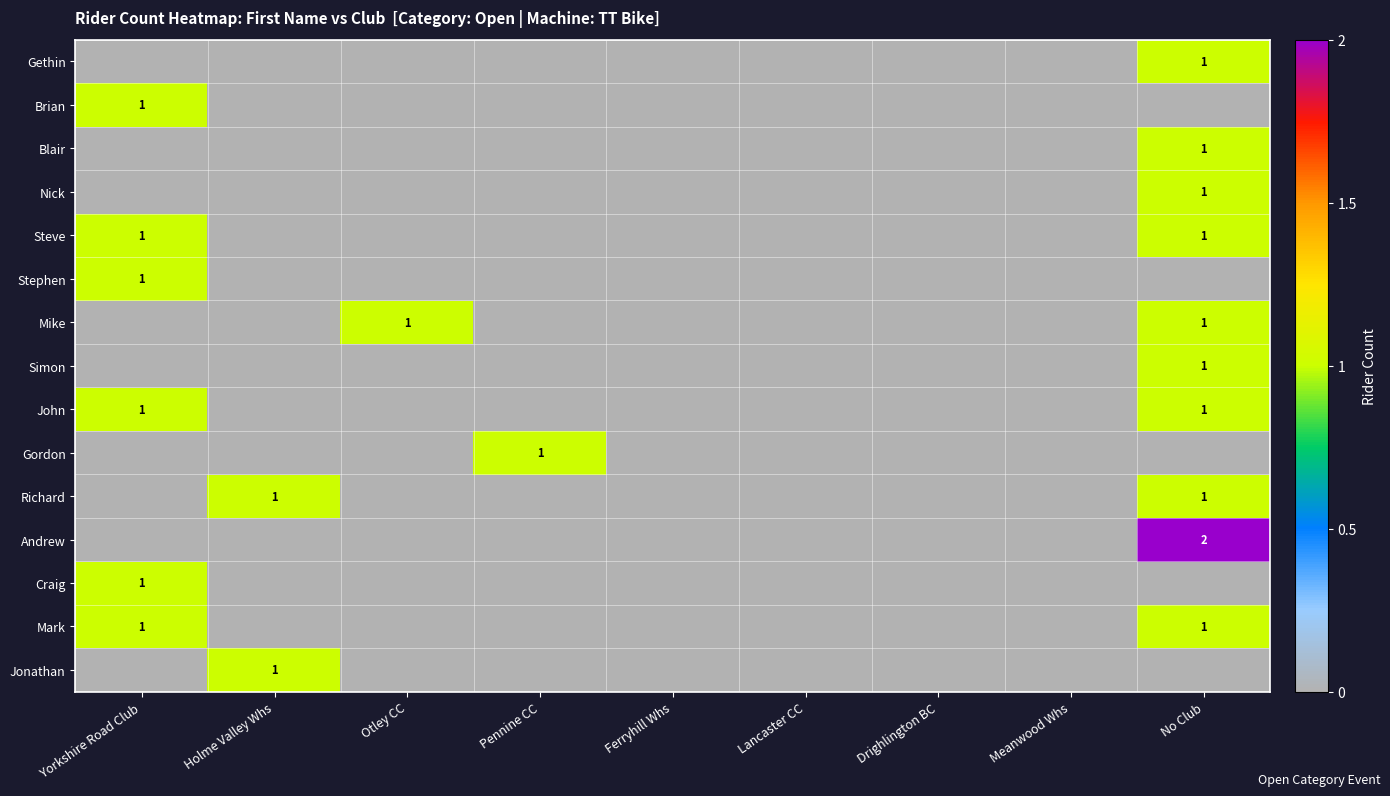

The Steve series shows 1 at Yorkshire Road Club. True or false?

True